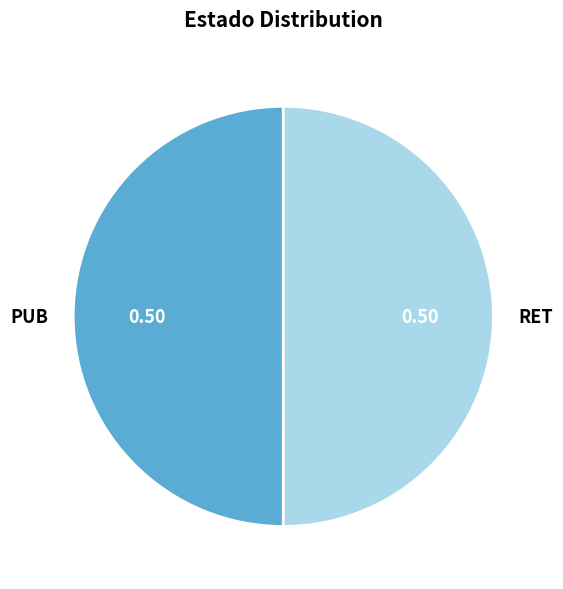

Is the sum of PUB and RET greater than half?

Yes